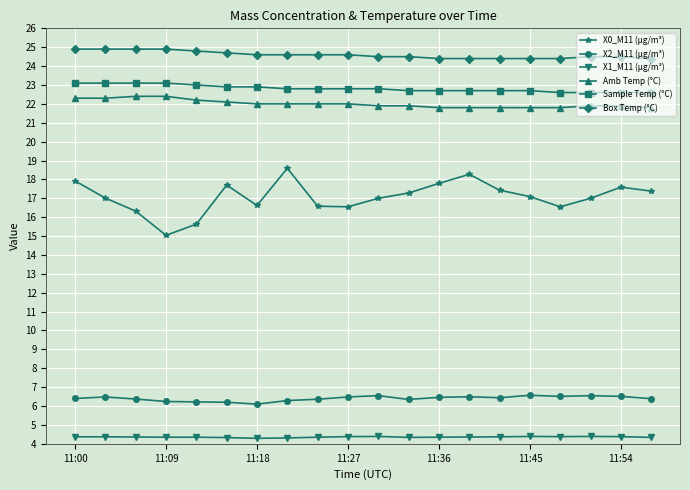

True or false: X1_M11 (μg/m³) and X0_M11 (μg/m³) intersect in this chart.

False